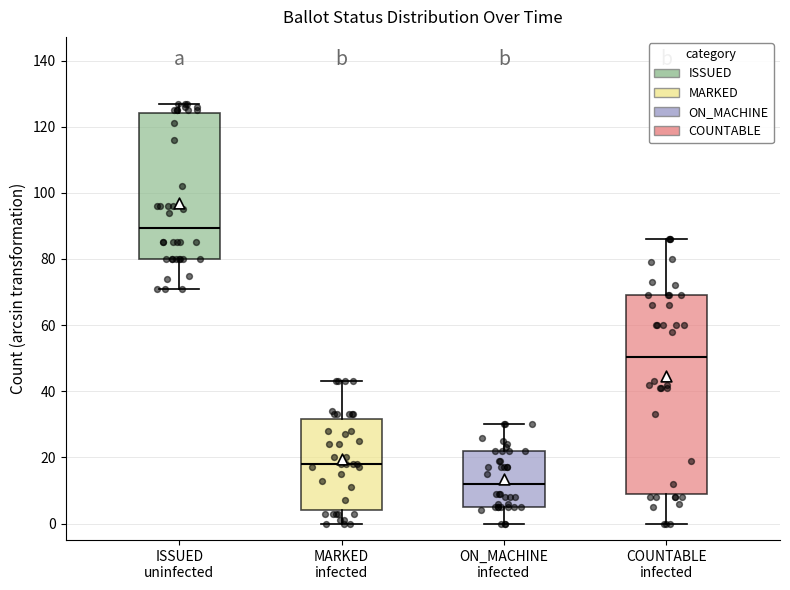

Which box has the lowest median line?

ON_MACHINE infected